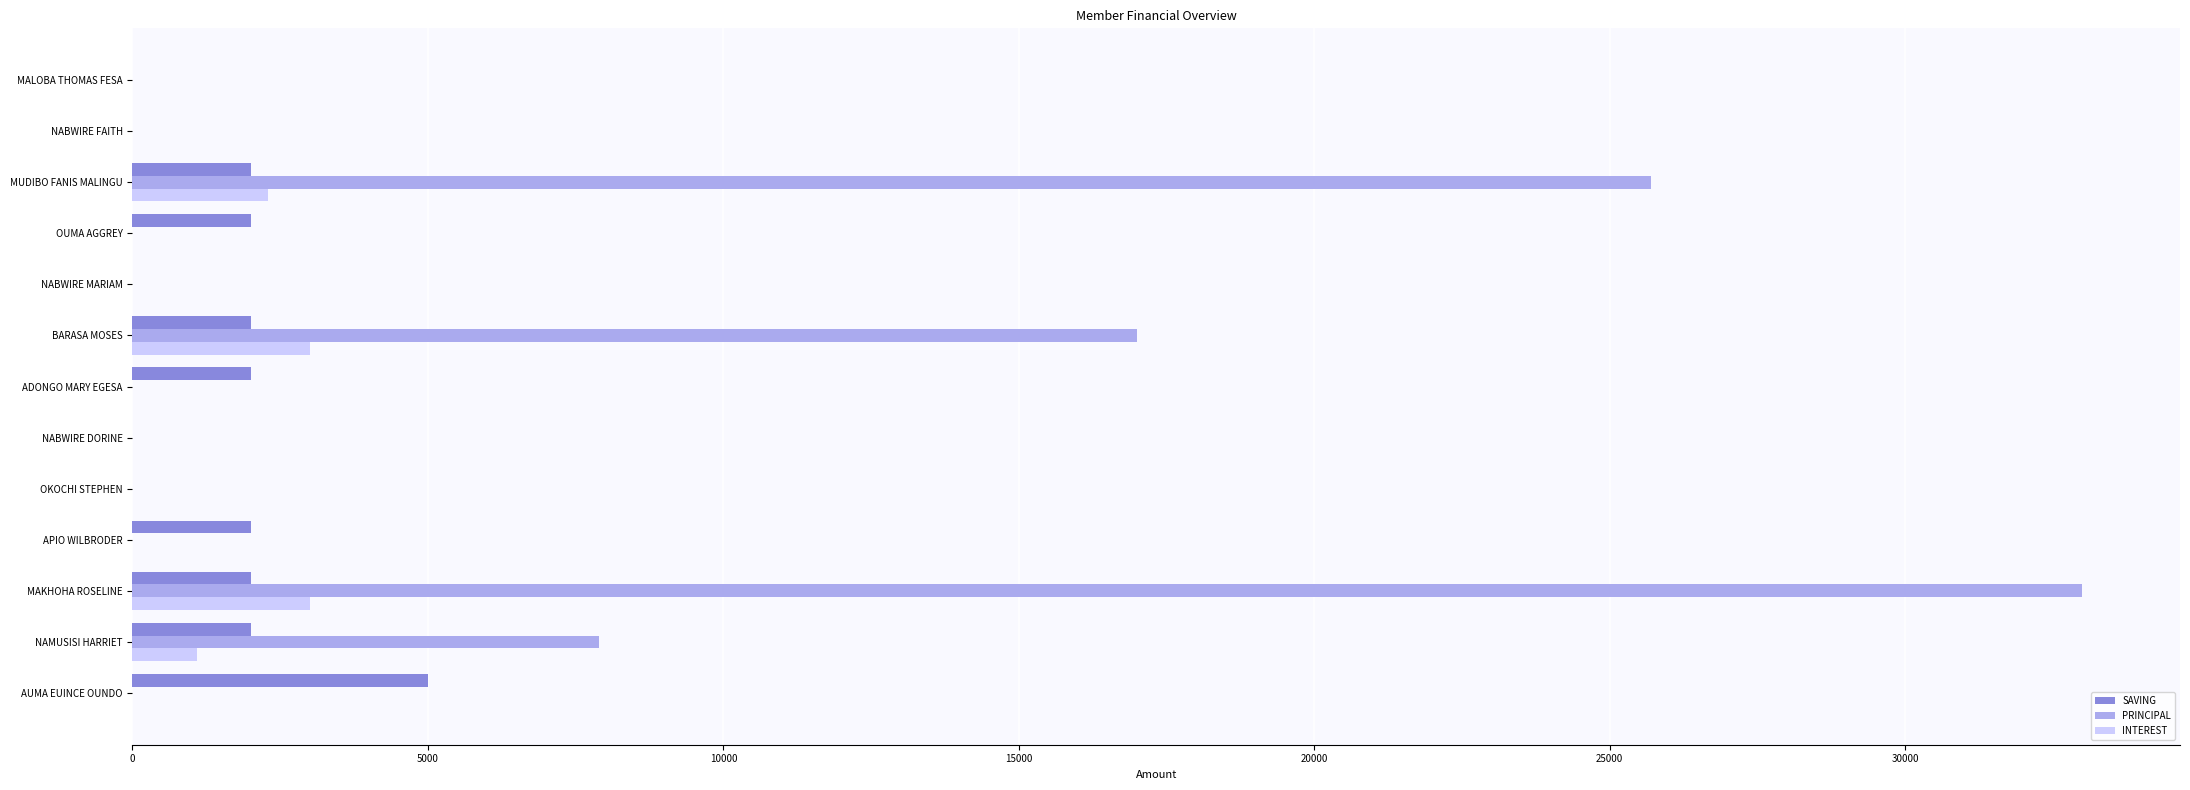

Which series changed the most between MAKHOHA ROSELINE and ADONGO MARY EGESA?

PRINCIPAL